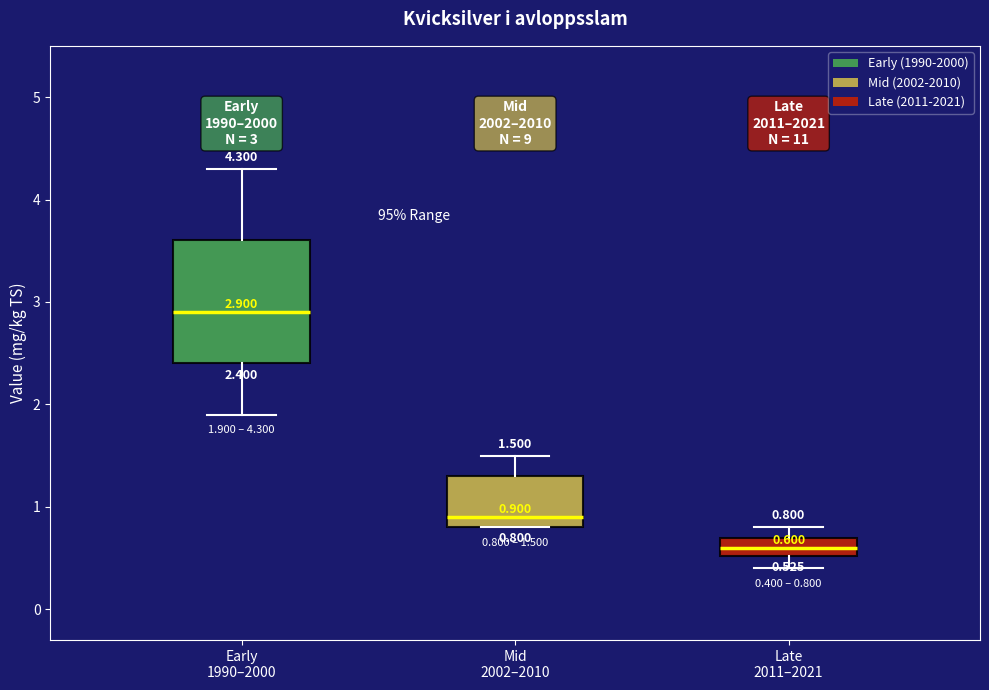

Comparing the boxes themselves (not the whiskers), which one is the tallest?

Early 1990–2000